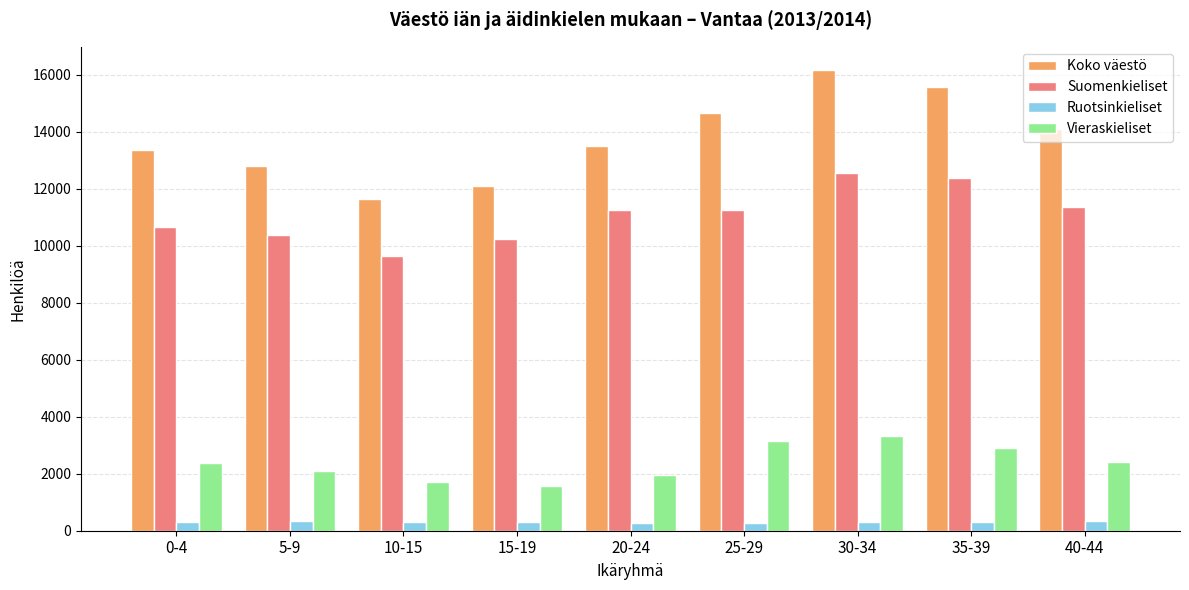

What is the sum of all Vieraskieliset values?

21510